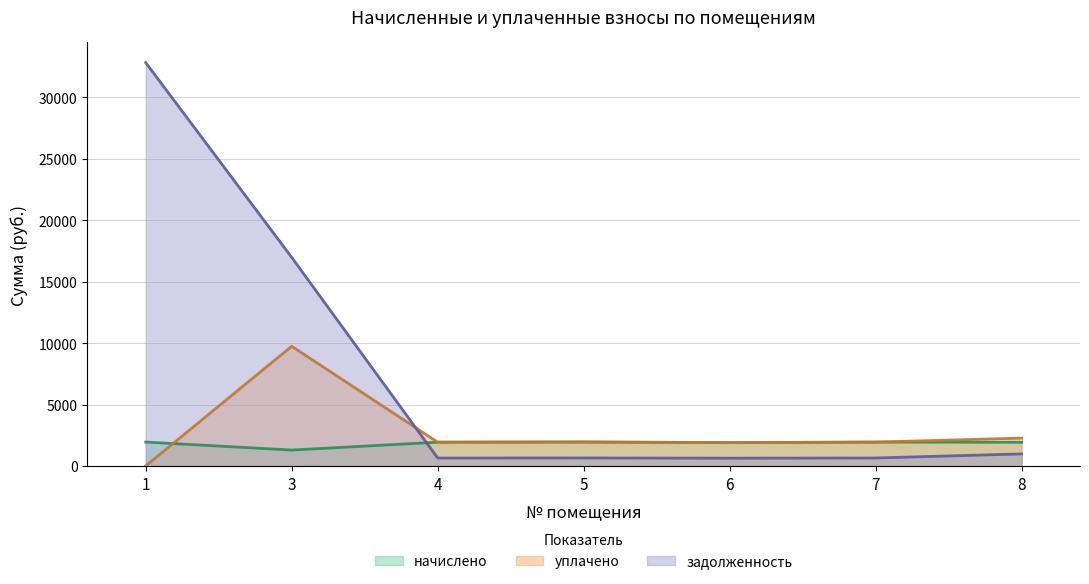

True or false: задолженность has a value of 45620.8 at 1.

False